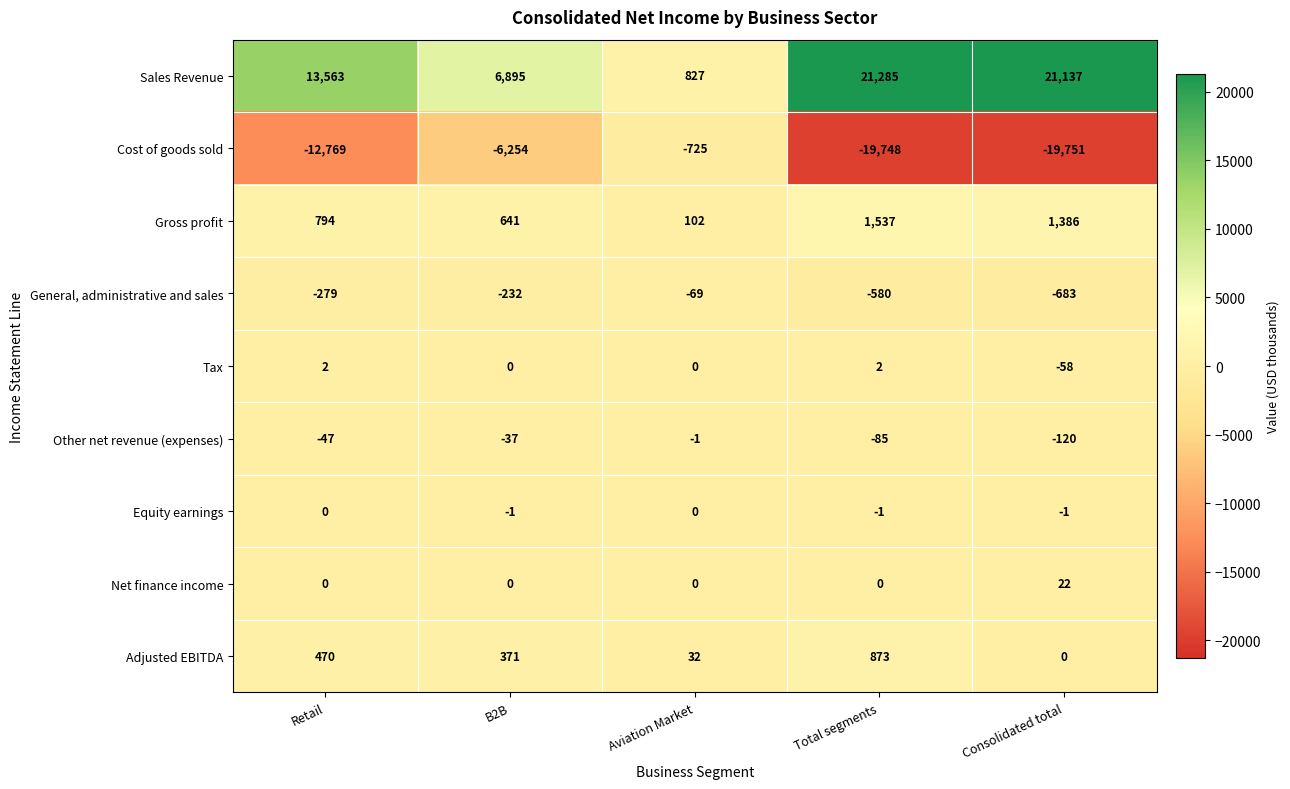

Which series changed the most between Retail and Total segments?

Sales Revenue